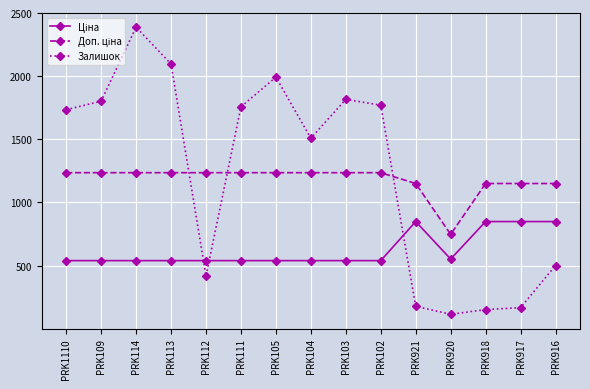

Is it true that Залишок equals 616.9 at PRK112?

False